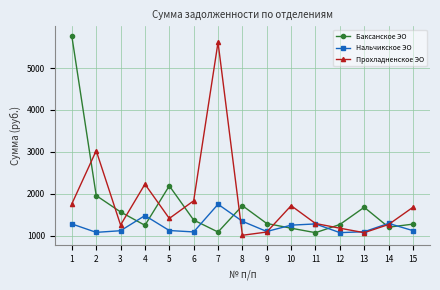

At how many categories does at least one series exceed 5076?

2